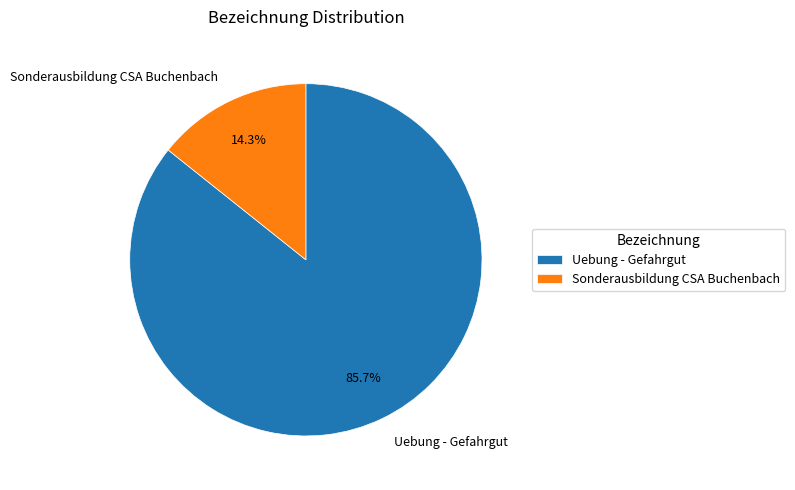

To the nearest percent, what percentage of the pie is Uebung - Gefahrgut?

86%